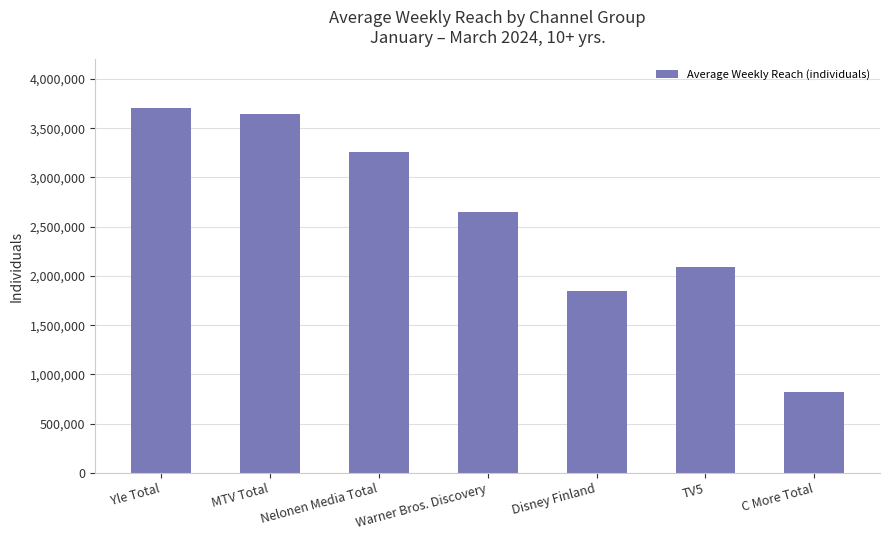

How many bars are there in total?

7